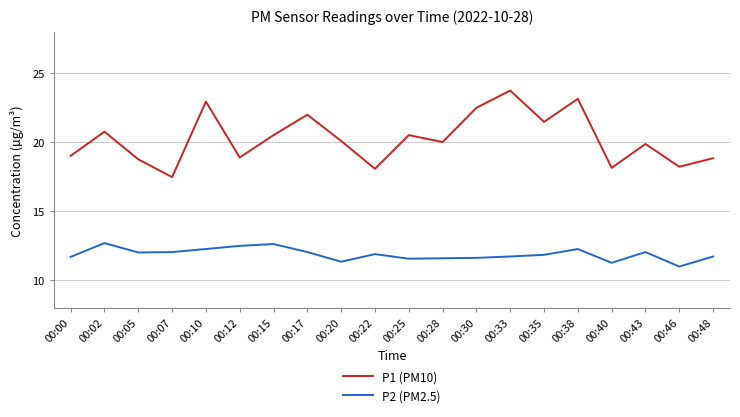

What value does the P1 (PM10) series have at 00:12?

18.9